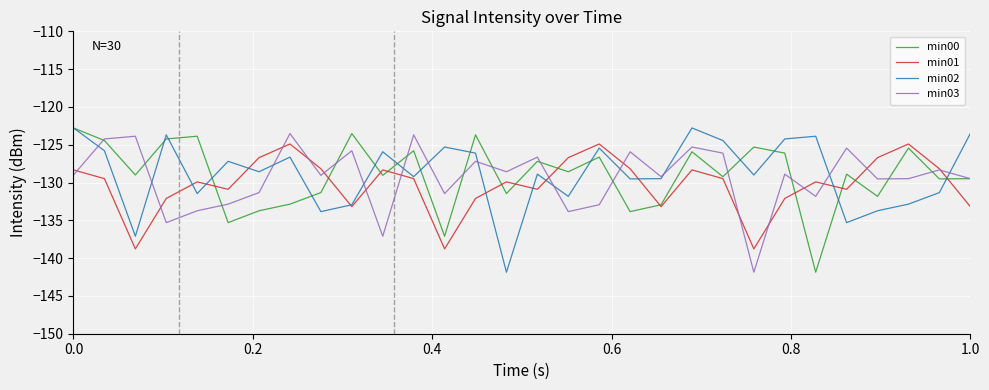

Is this an area chart (filled region under the line)?

No